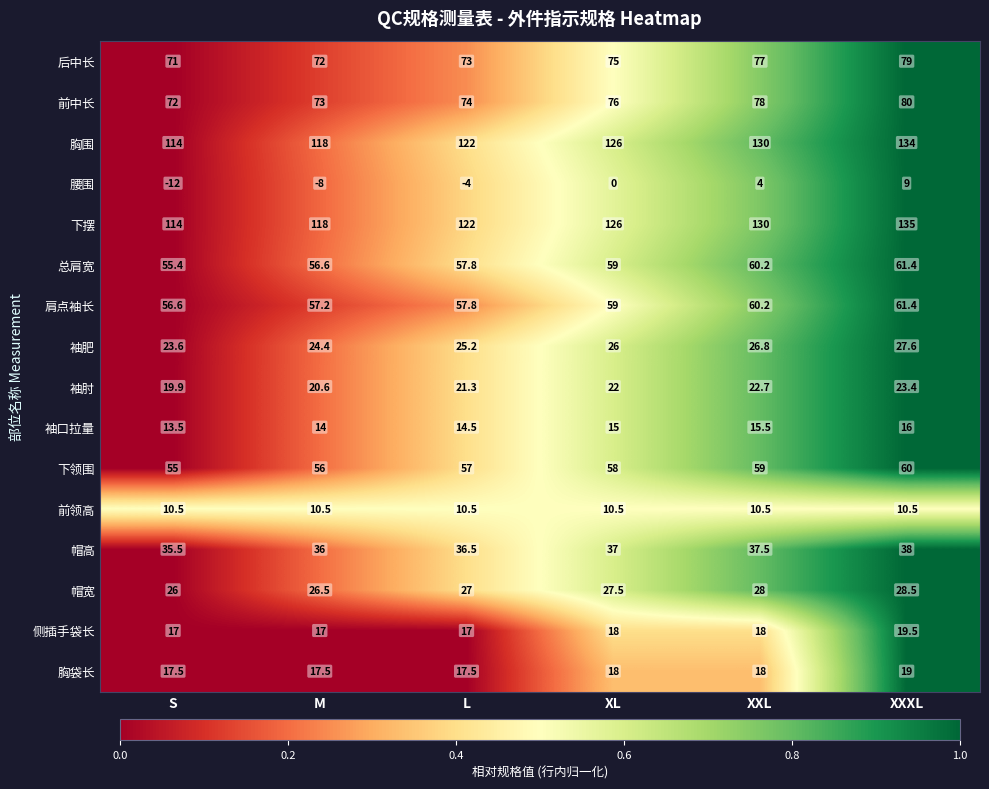

What is the difference between the maximum and minimum values in the 胸袋长 series?

1.5